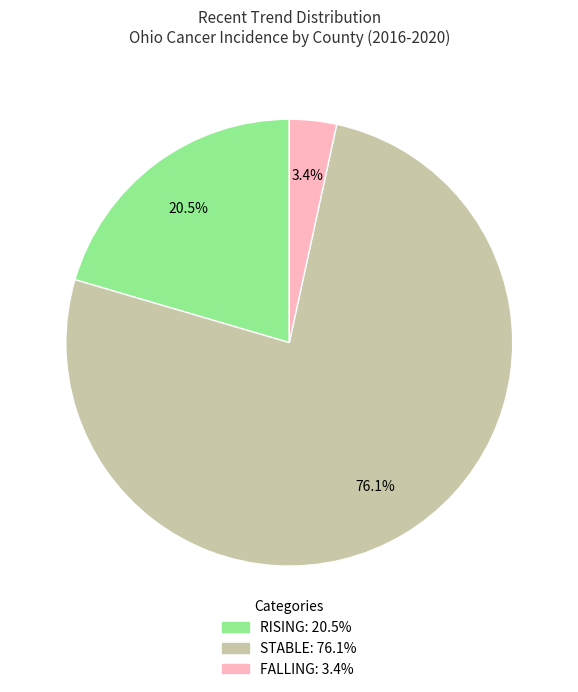

Is there a majority slice in this chart?

Yes